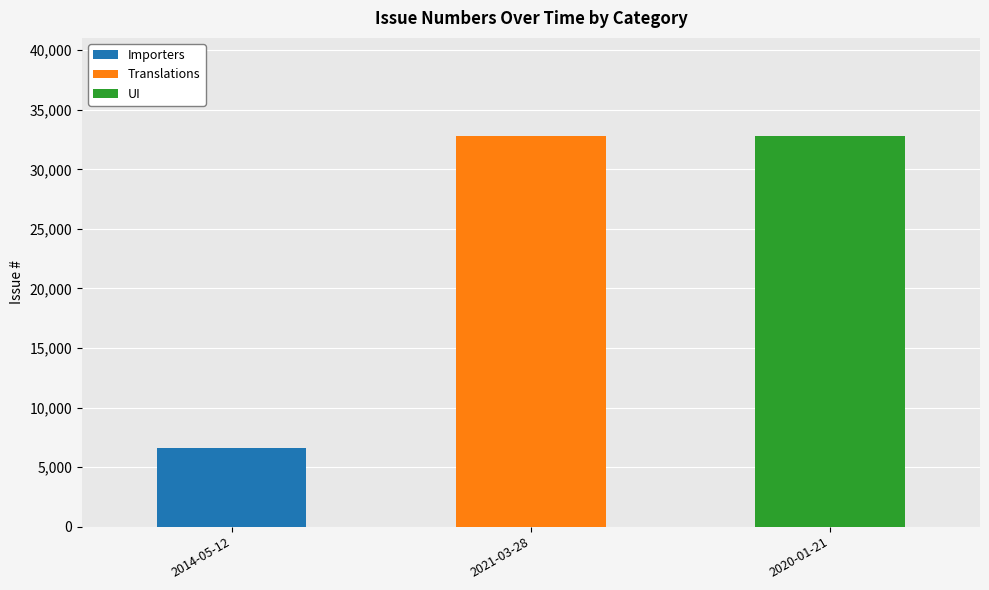

At which label does Importers reach its peak?

2014-05-12